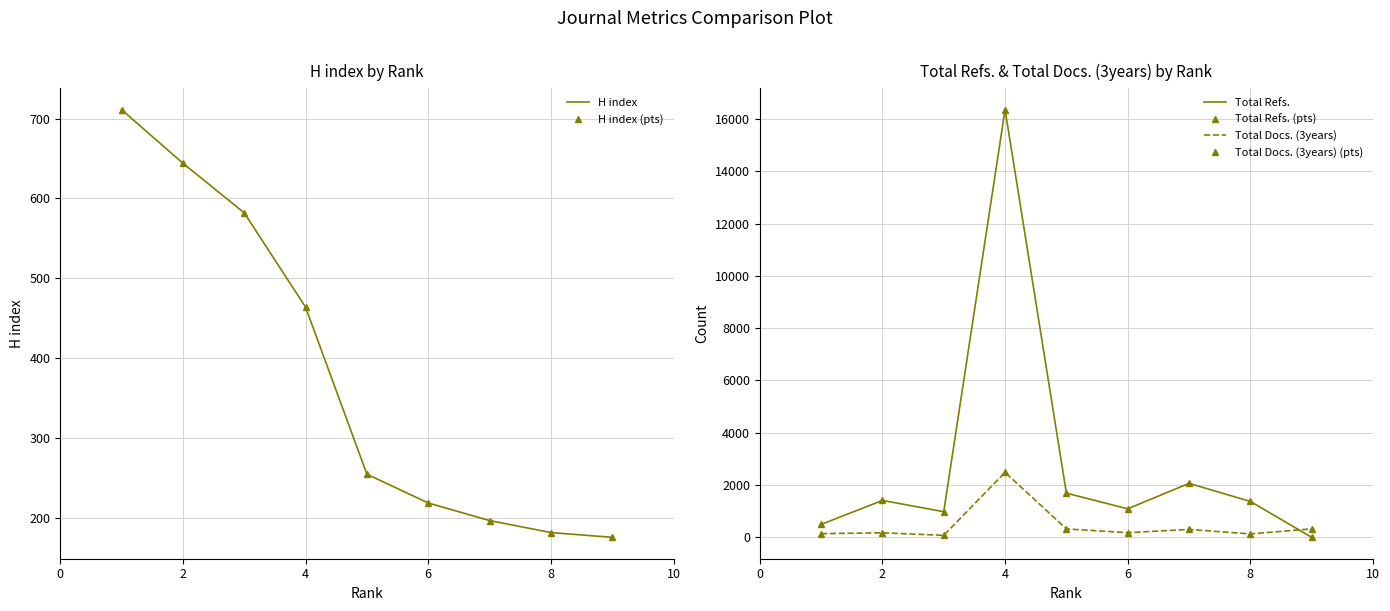

How many intersections are there between H index and Total Refs.?

2